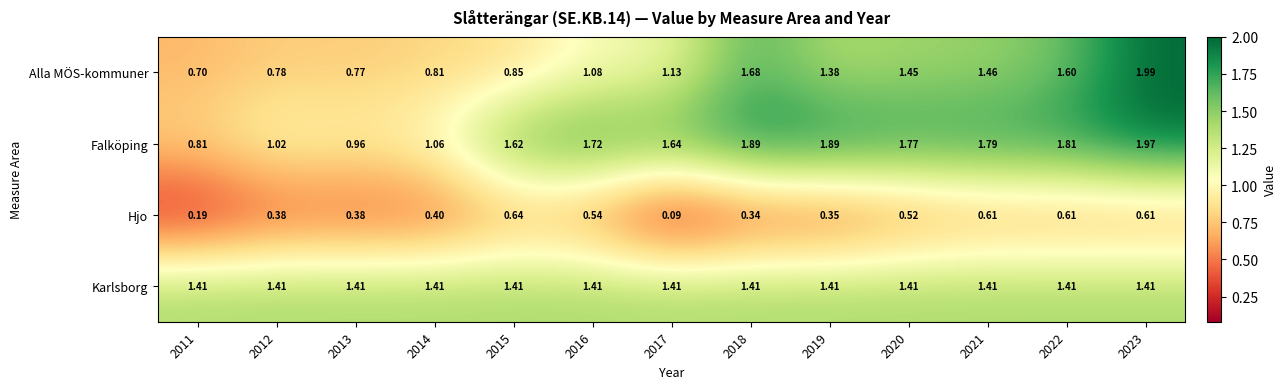

List the series in order of their peak value, highest first.

Alla MÖS-kommuner, Falköping, Karlsborg, Hjo